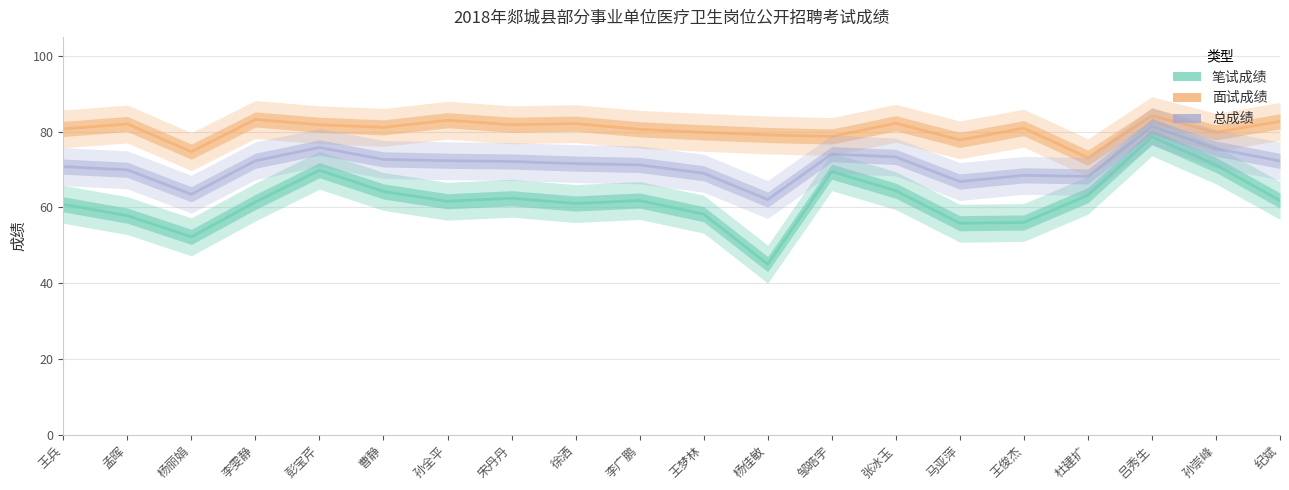

Which series has the largest total across all categories?

面试成绩